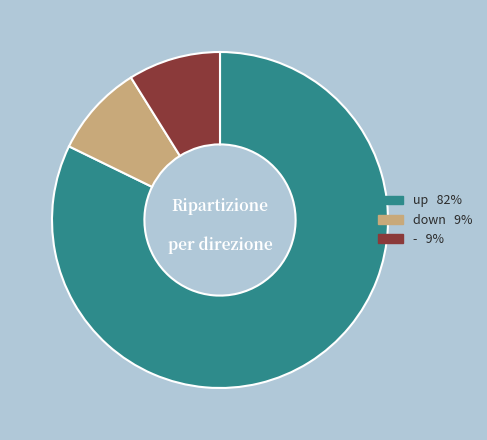

The down slice represents 9% of the pie. True or false?

True